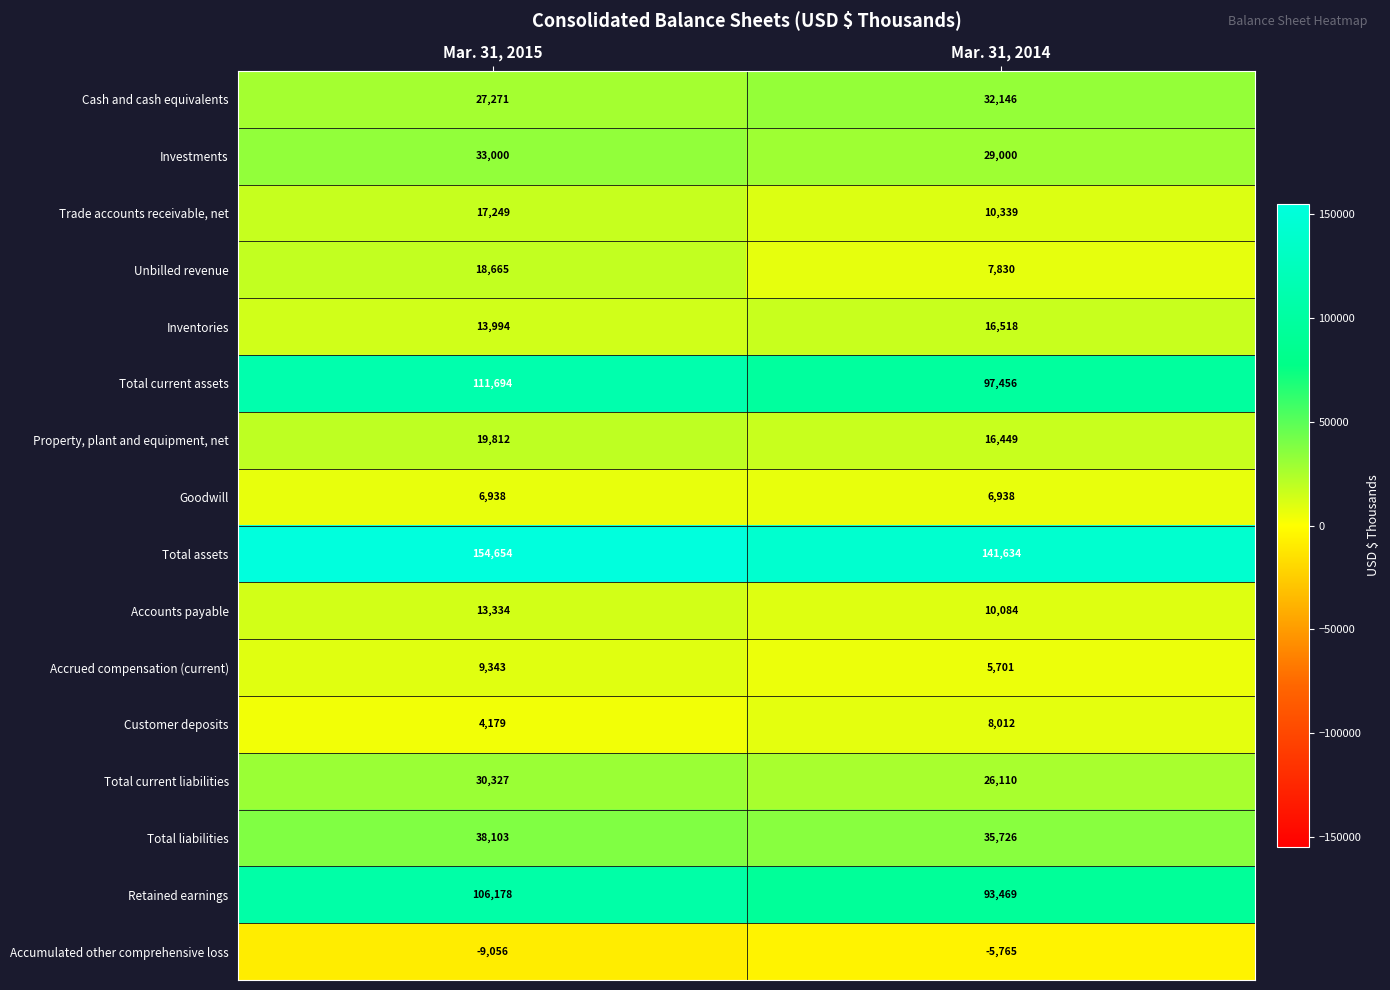

What is the sum of the Unbilled revenue values at Mar. 31, 2015 and Mar. 31, 2014?

26495